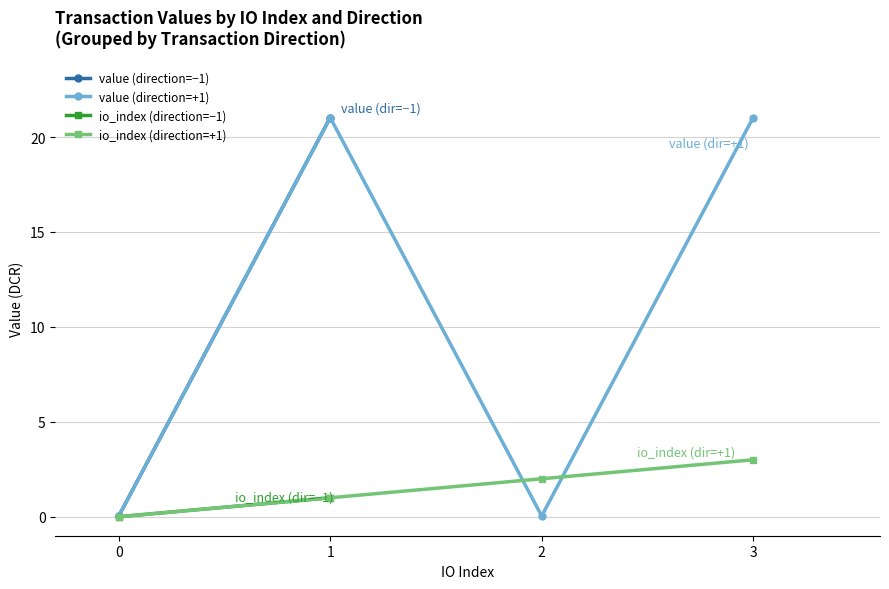

True or false: io_index (direction=+1) has more than 0 points higher than both neighbors.

False